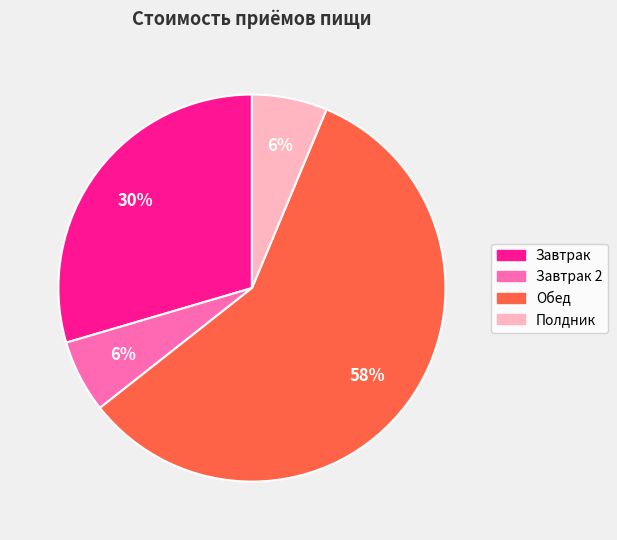

Does Завтрак 2 account for over 50% of the chart?

No